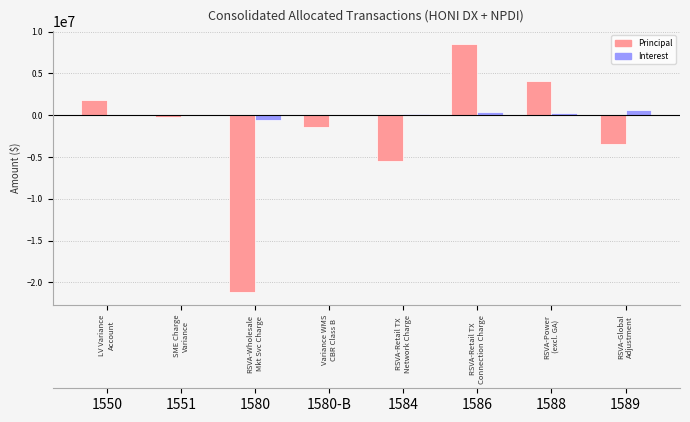

How many groups of bars are there?

8